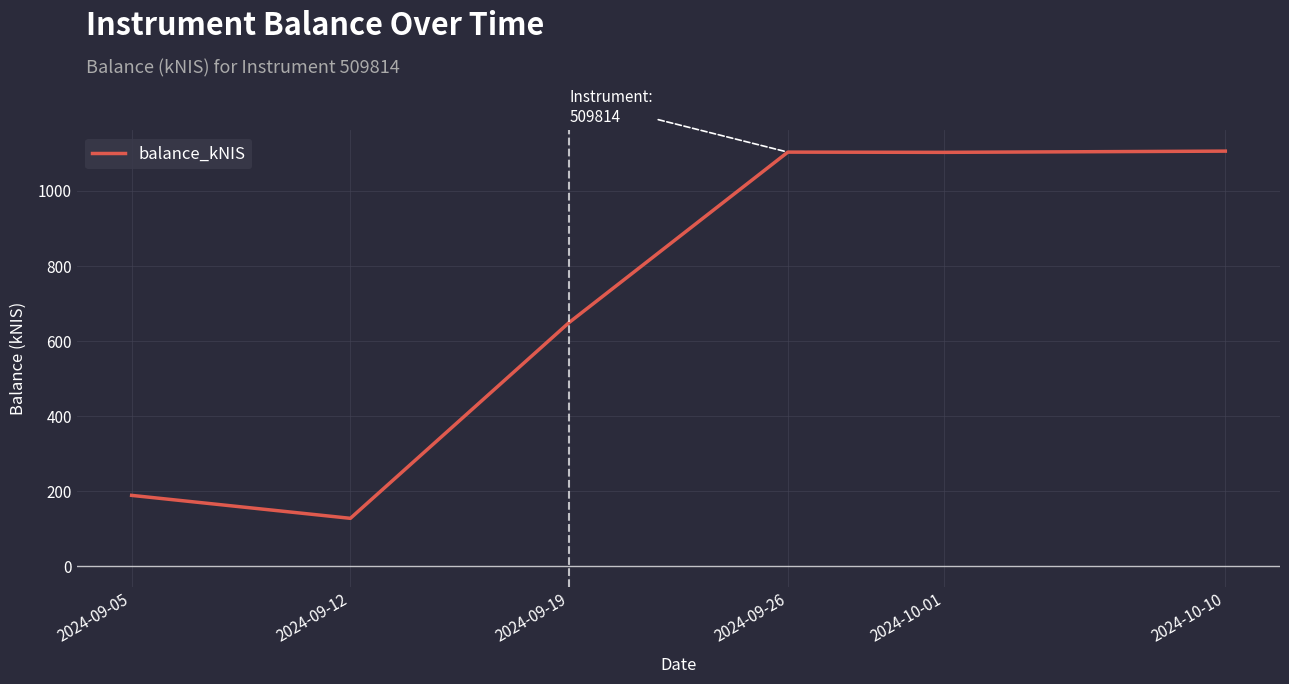

Where is the data nearest to the value 616?

2024-09-19